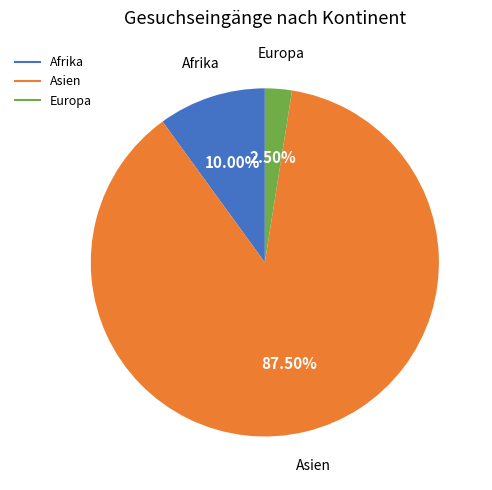

Count the number of slices in the pie.

3